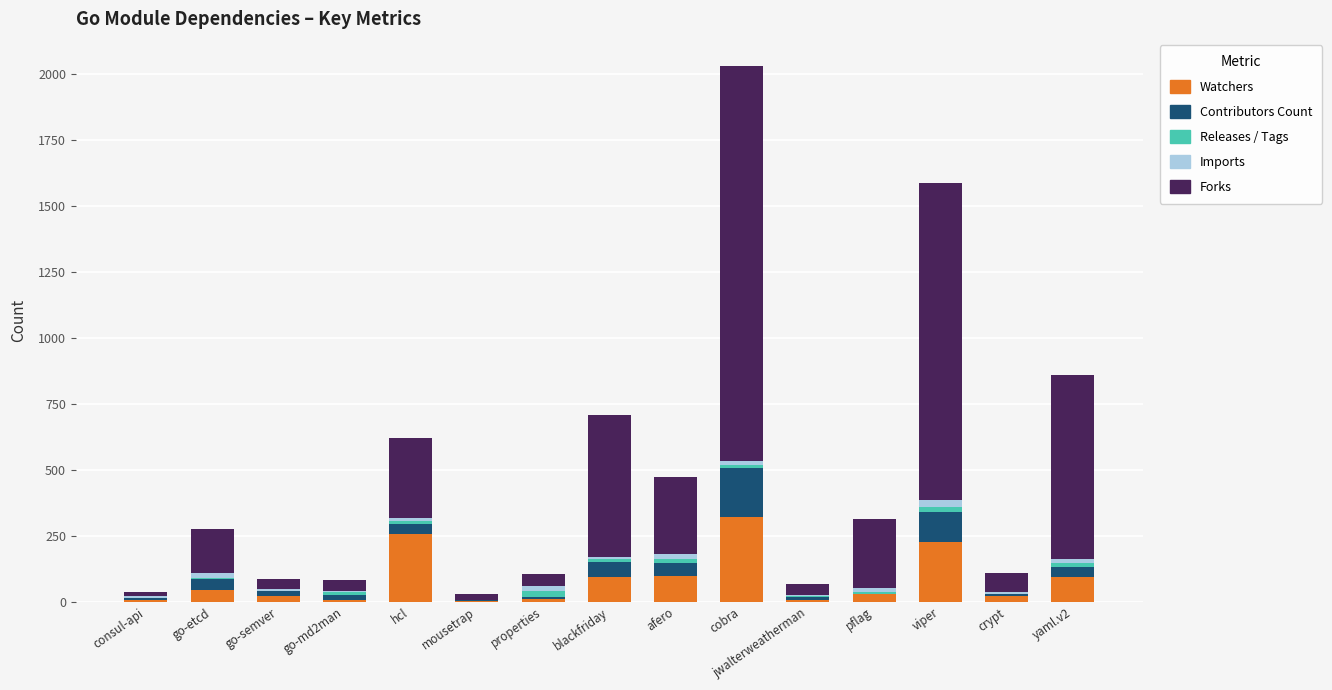

At which category is the sum across all series the highest?

cobra